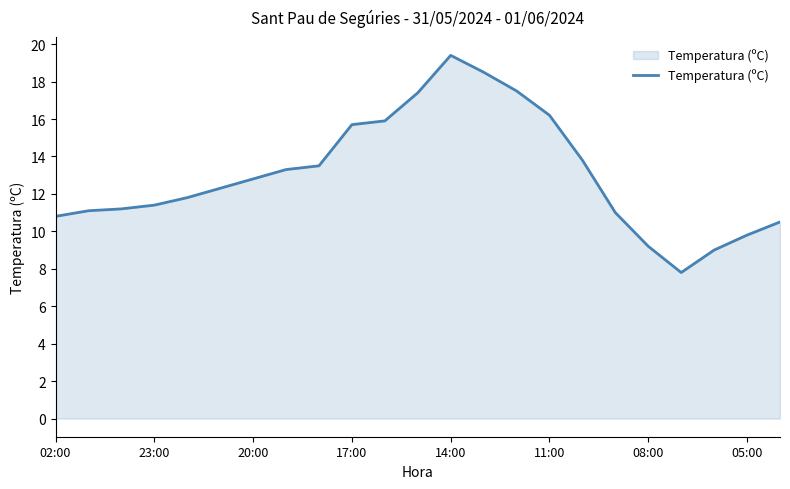

What is the difference between the maximum and minimum values?

11.6